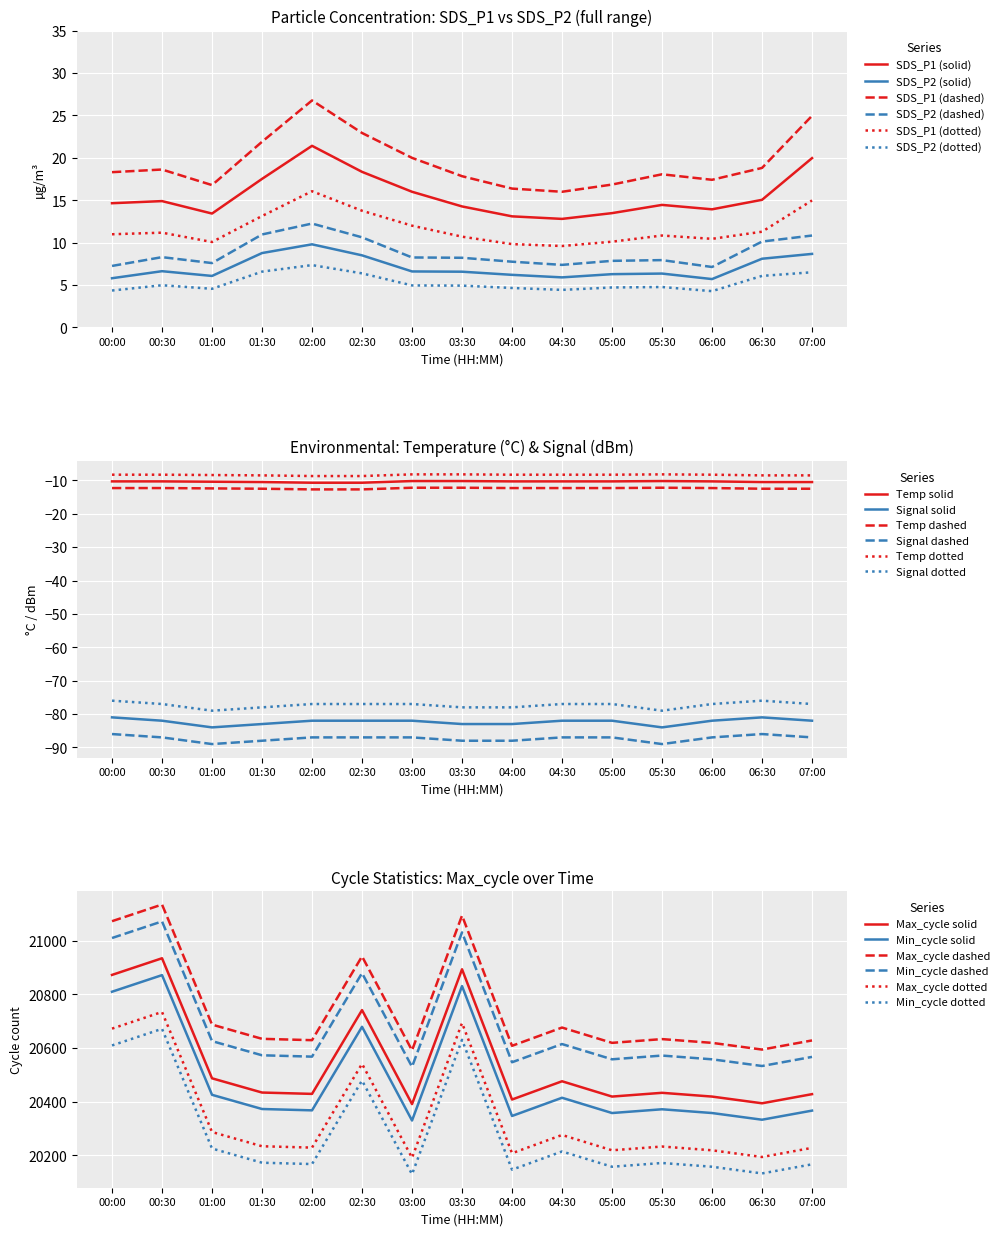

True or false: Signal and SDS_P1 intersect in this chart.

False